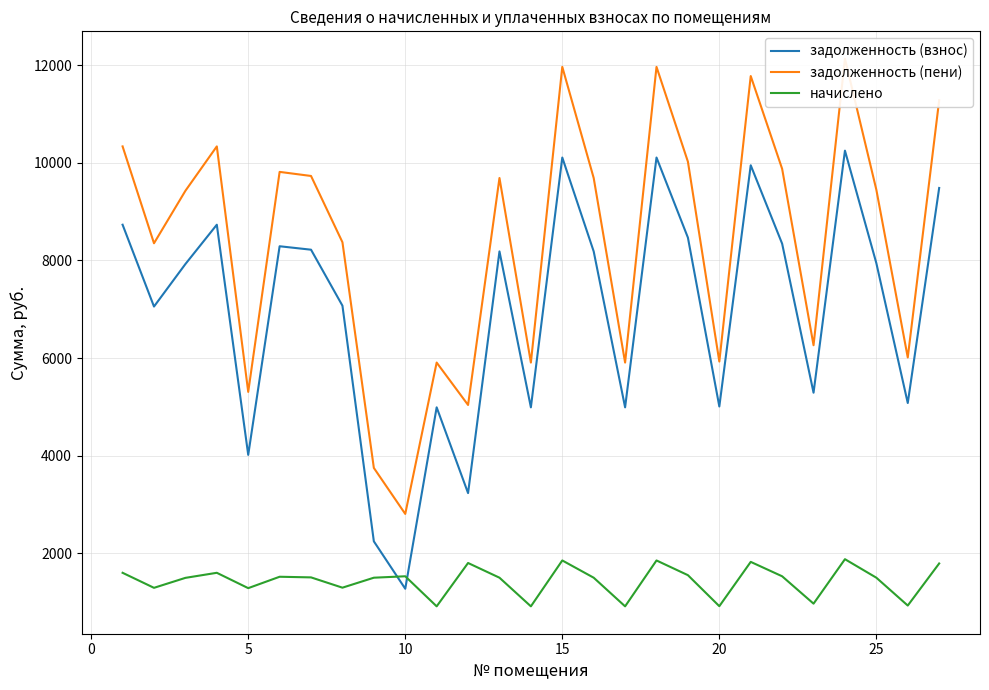

What is the highest value of the задолженность (взнос) series?

10248.8